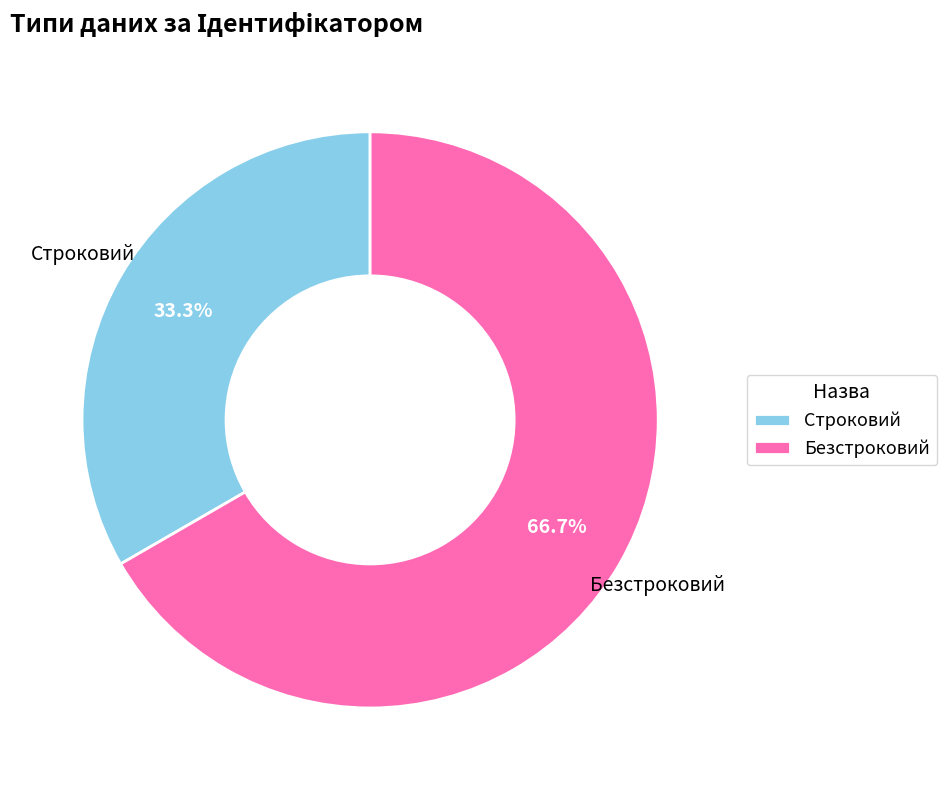

Which category accounts for the majority?

Безстроковий